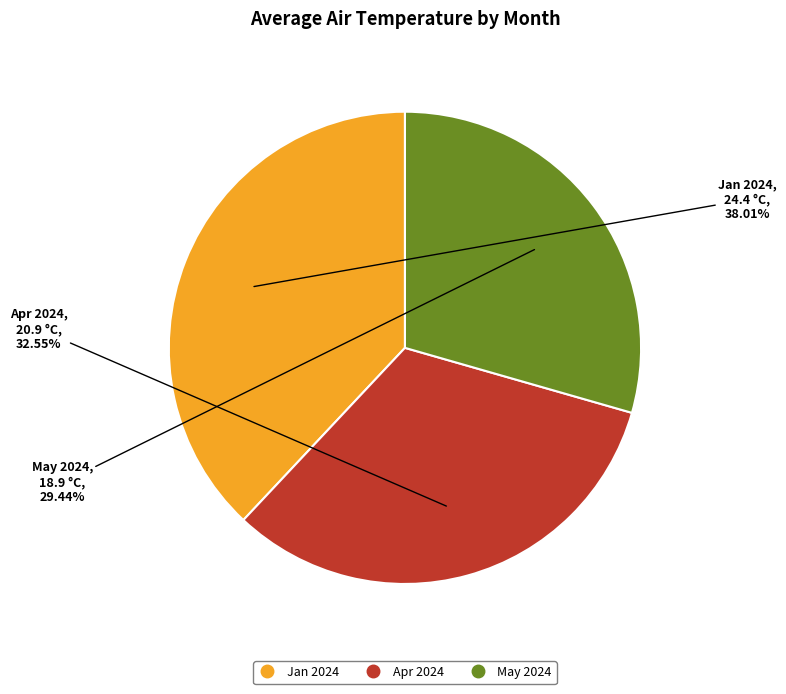

Approximately how many times larger is the value at Jan 2024 compared to Apr 2024?

1.2